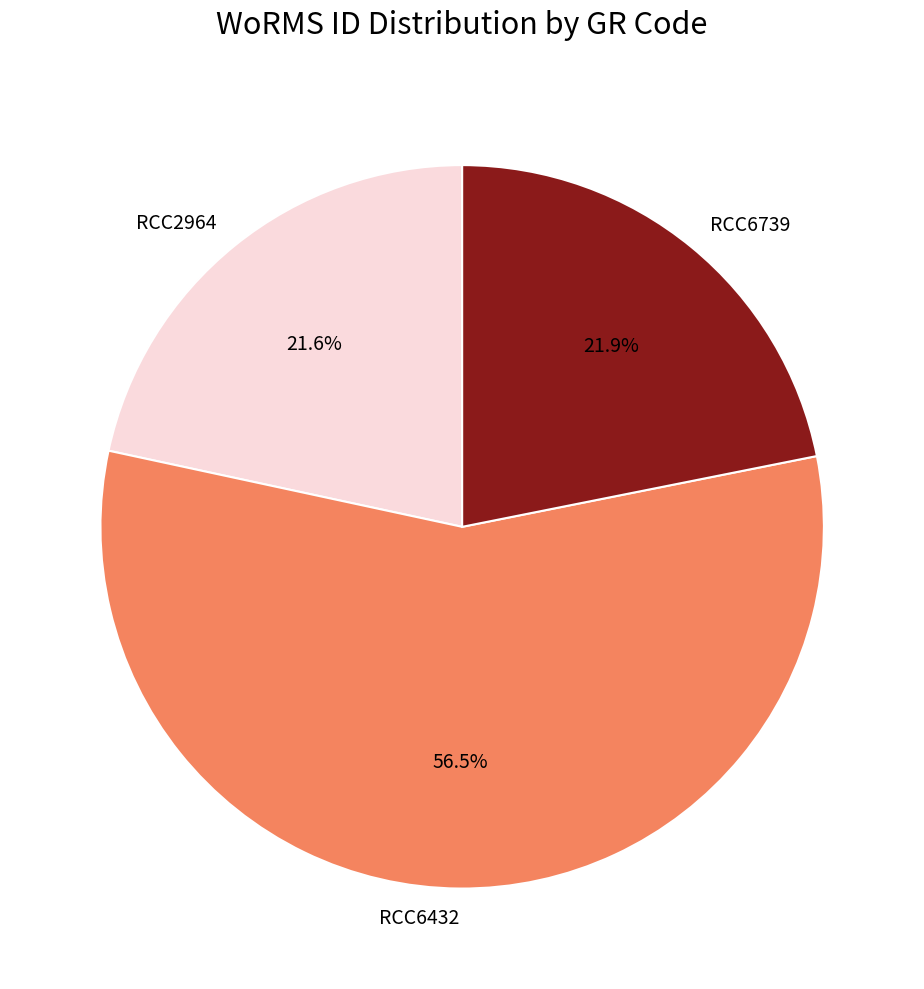

Is RCC6739 the majority of the pie?

No